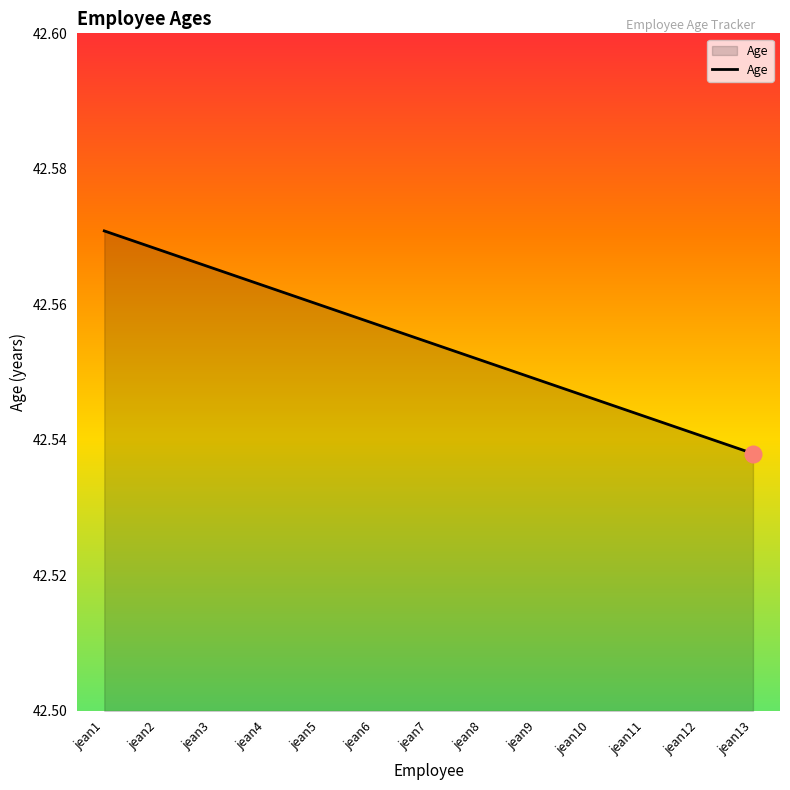

True or false: the data shows 67.2 at jean12.

False